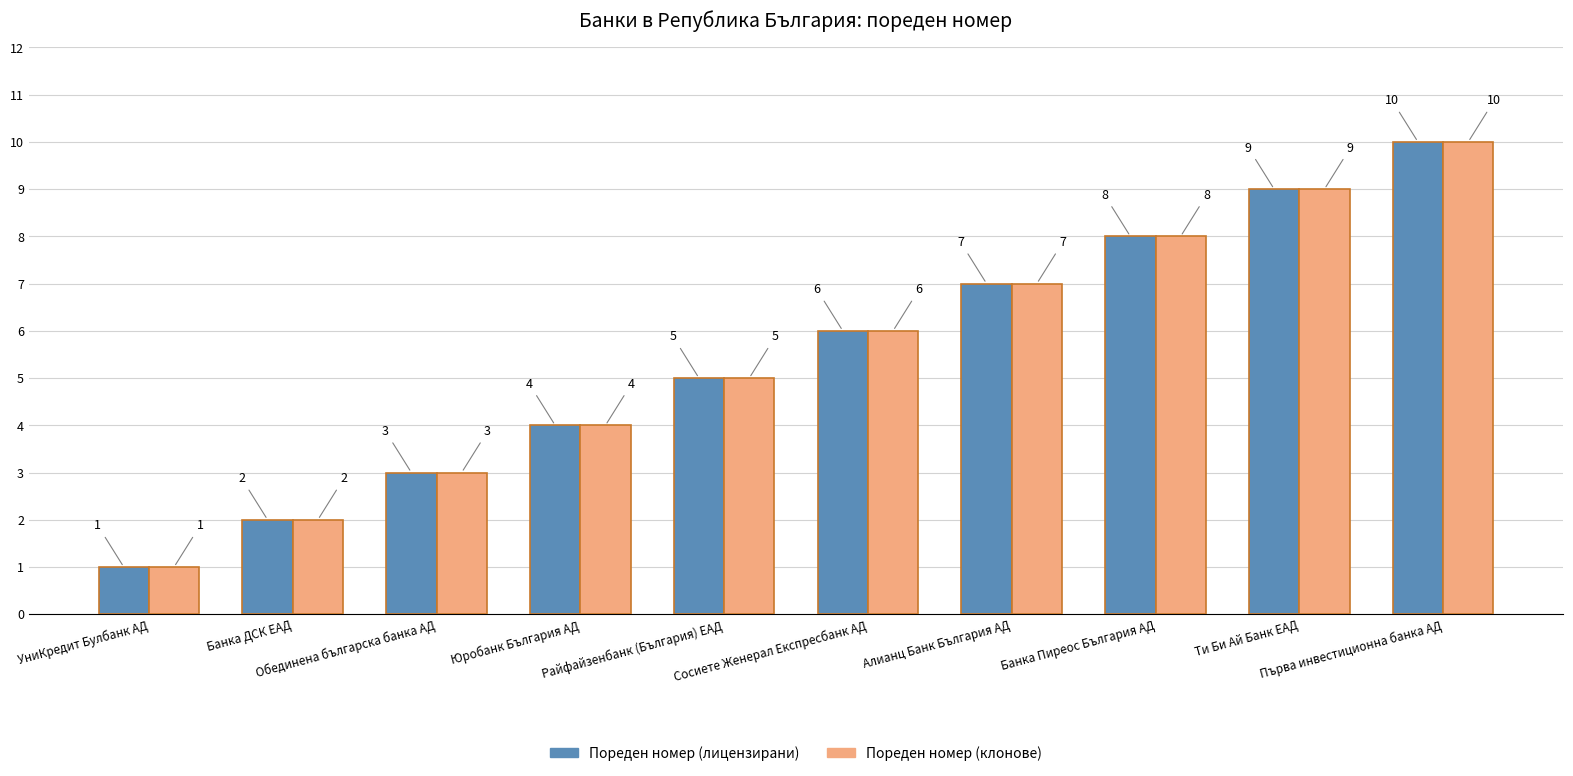

What is the label of the 4th bar from the left?

Юробанк България АД